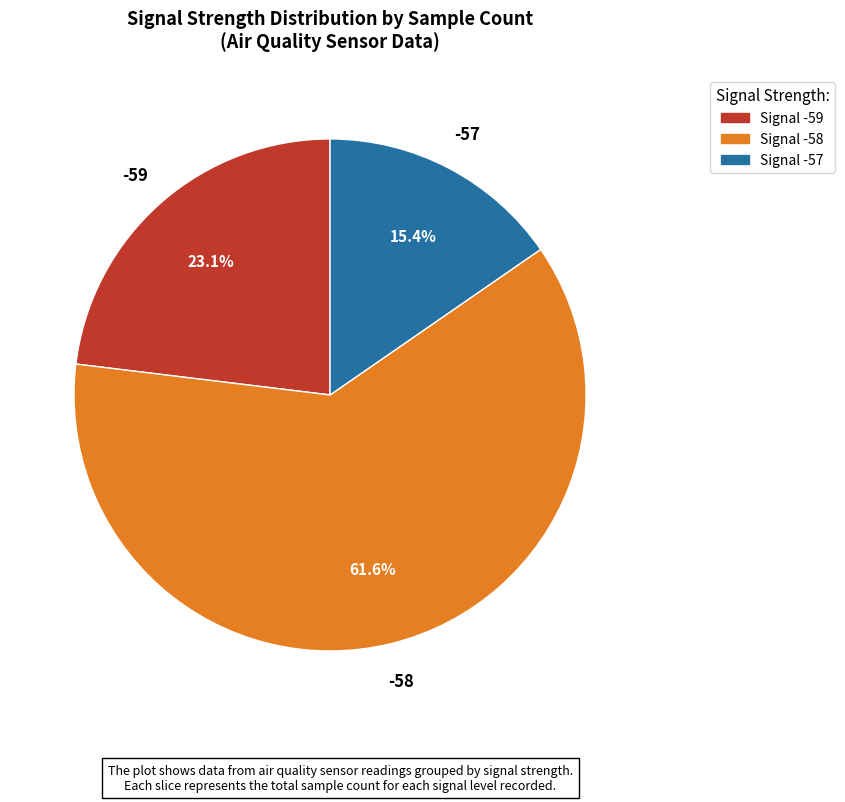

Is there any slice that represents more than half of the pie?

Yes